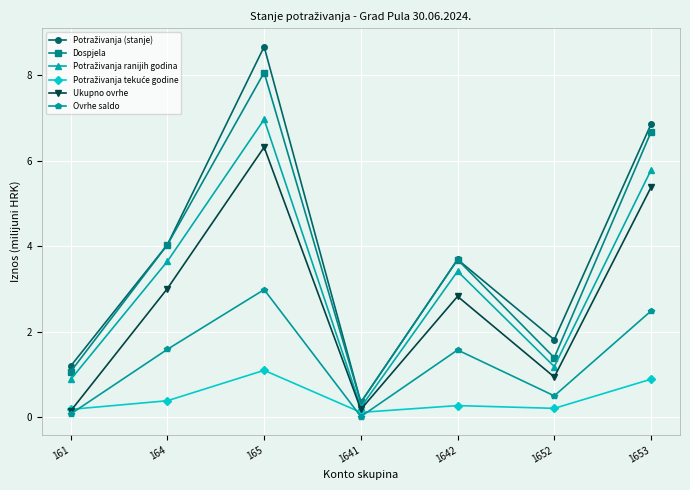

Is it true that Ukupno ovrhe equals 5.4 at 1653?

True